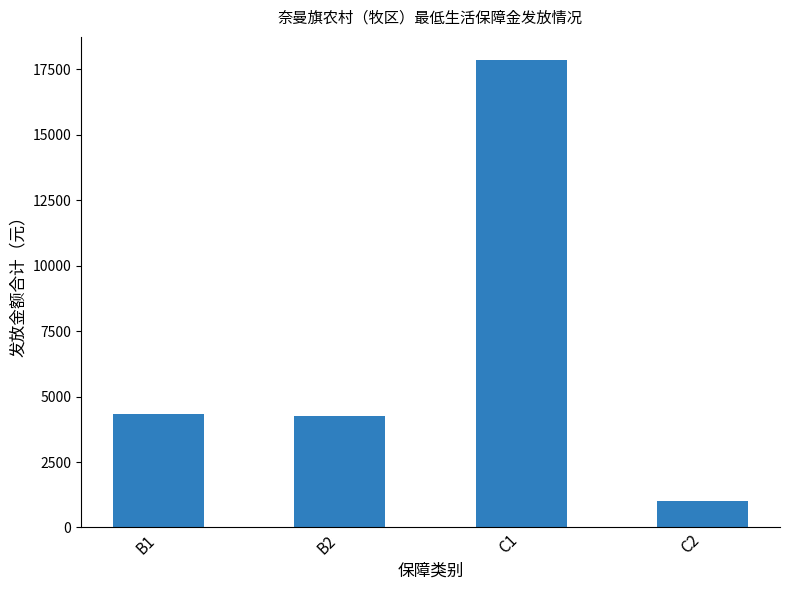

What is the change in value from B1 to C2?

-3310